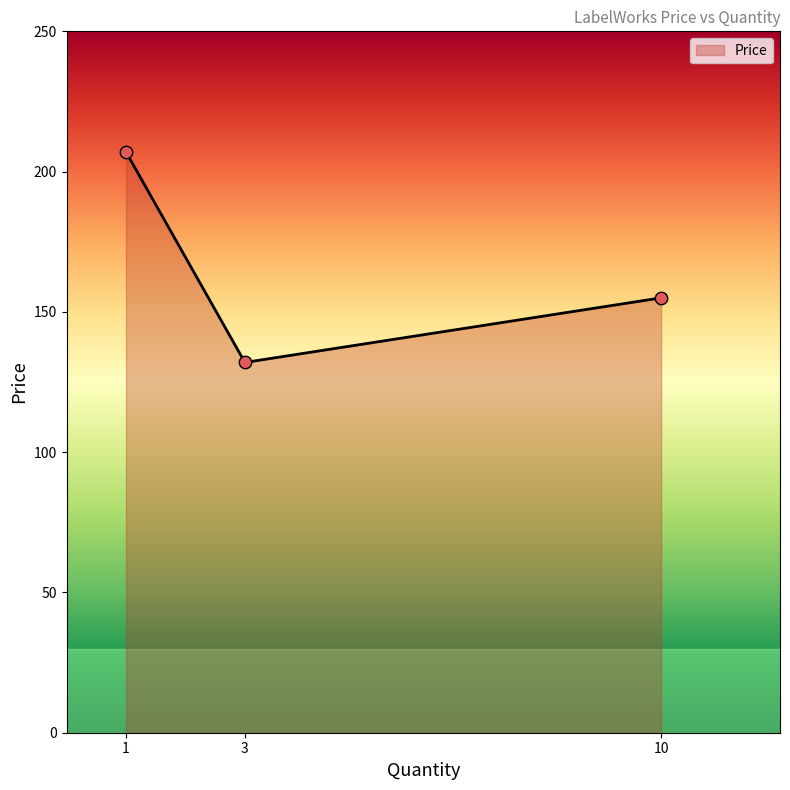

What is the change in value from 3 to 10?

+23.0